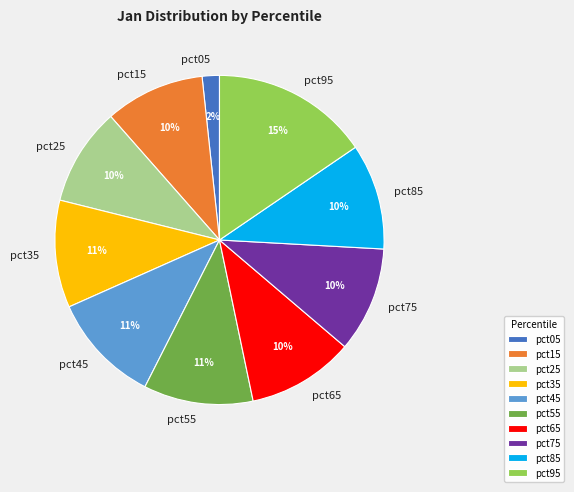

Is it true that pct65 is 10% of the pie?

True